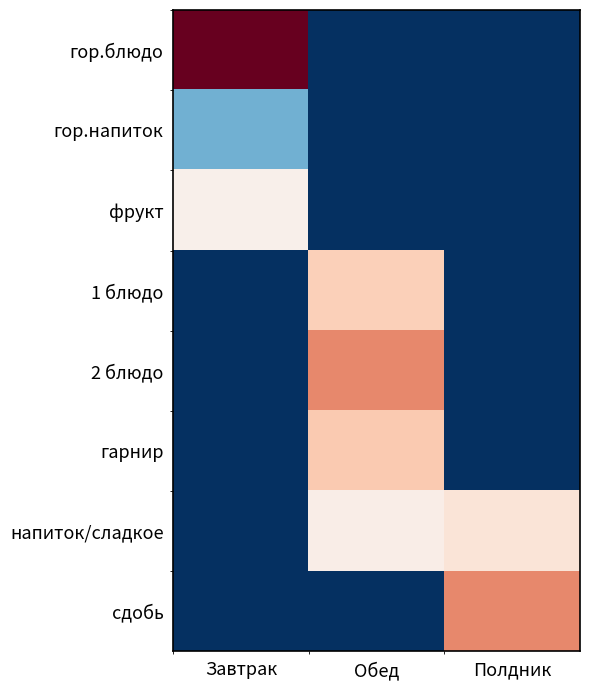

Reading left to right, extract all data points from this chart.

гор.блюдо: Завтрак=370.8	Обед=0.0	Полдник=0.0
гор.напиток: Завтрак=28.5	Обед=0.0	Полдник=0.0
фрукт: Завтрак=70.5	Обед=0.0	Полдник=0.0
1 блюдо: Завтрак=0.0	Обед=129.5	Полдник=0.0
2 блюдо: Завтрак=0.0	Обед=206.8	Полдник=0.0
гарнир: Завтрак=0.0	Обед=138.2	Полдник=0.0
напиток/сладкое: Завтрак=0.0	Обед=75.0	Полдник=95.0
сдобь: Завтрак=0.0	Обед=0.0	Полдник=206.9